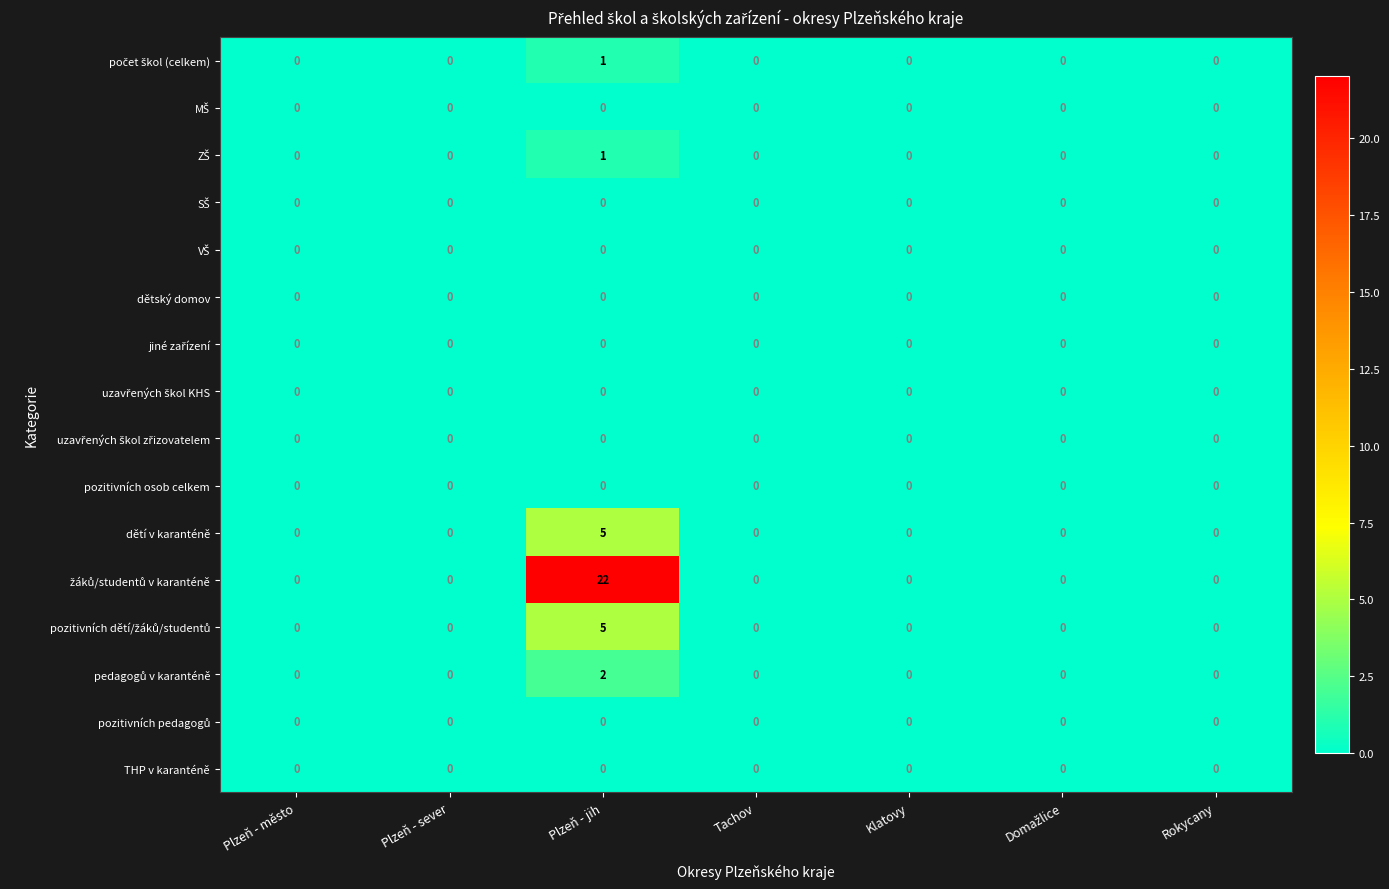

At which category is the sum across all series the highest?

Plzeň - jih